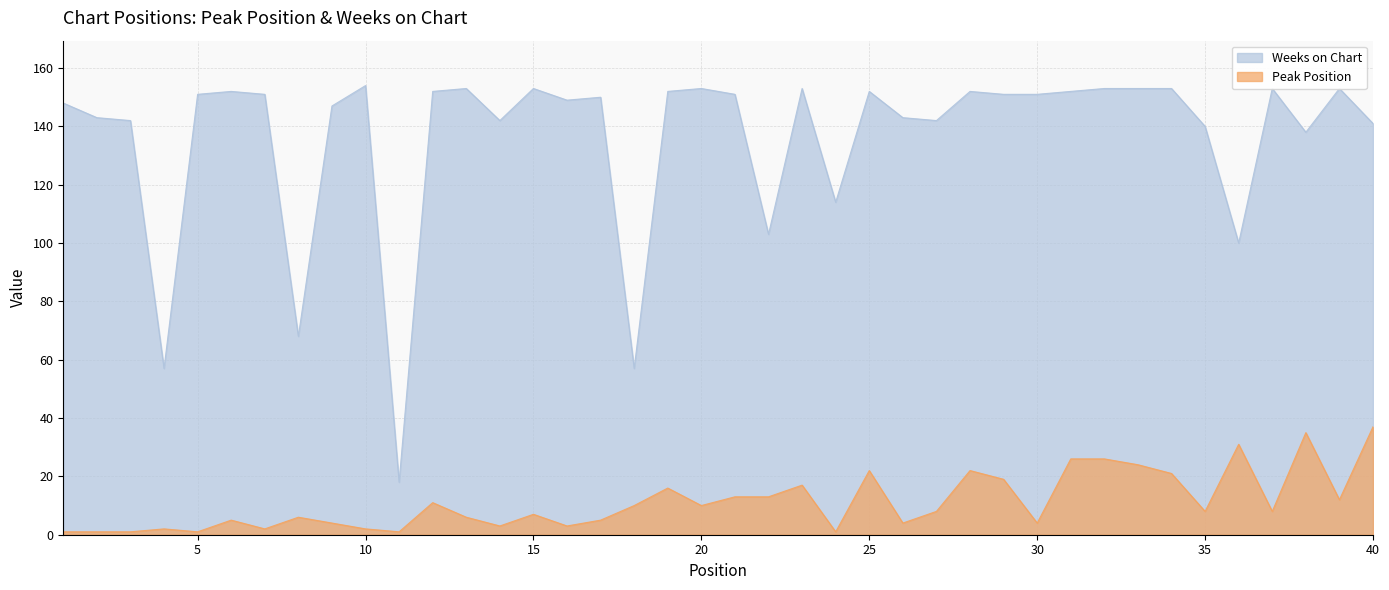

Is the value of Peak Position at 36 greater than the value of Weeks on Chart at 40?

No